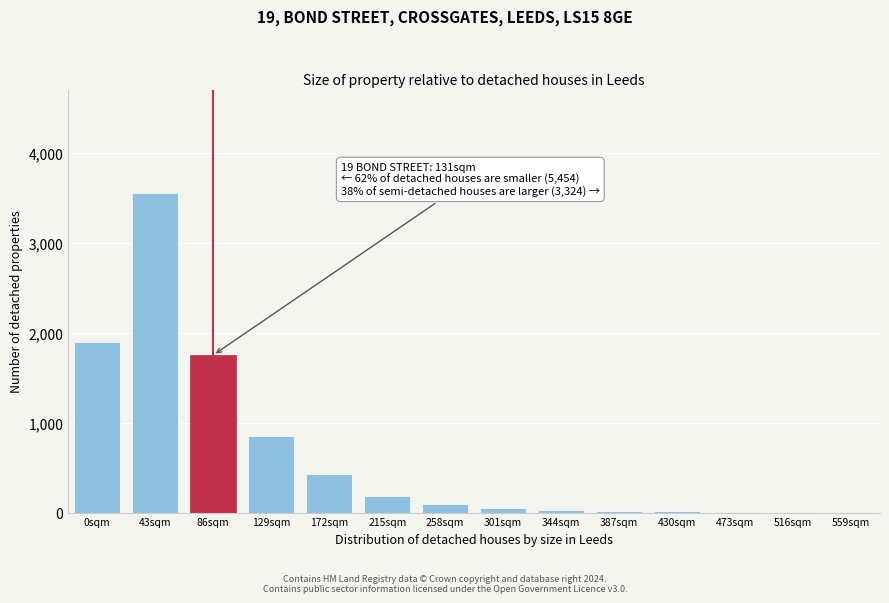

Which label corresponds to the largest value in the chart?

43sqm